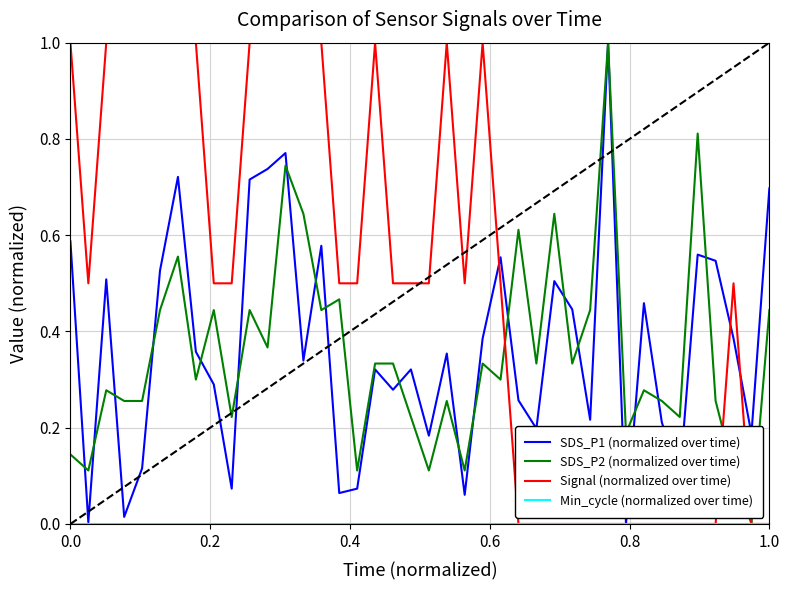

Which series has the largest total across all categories?

Signal (normalized over time)